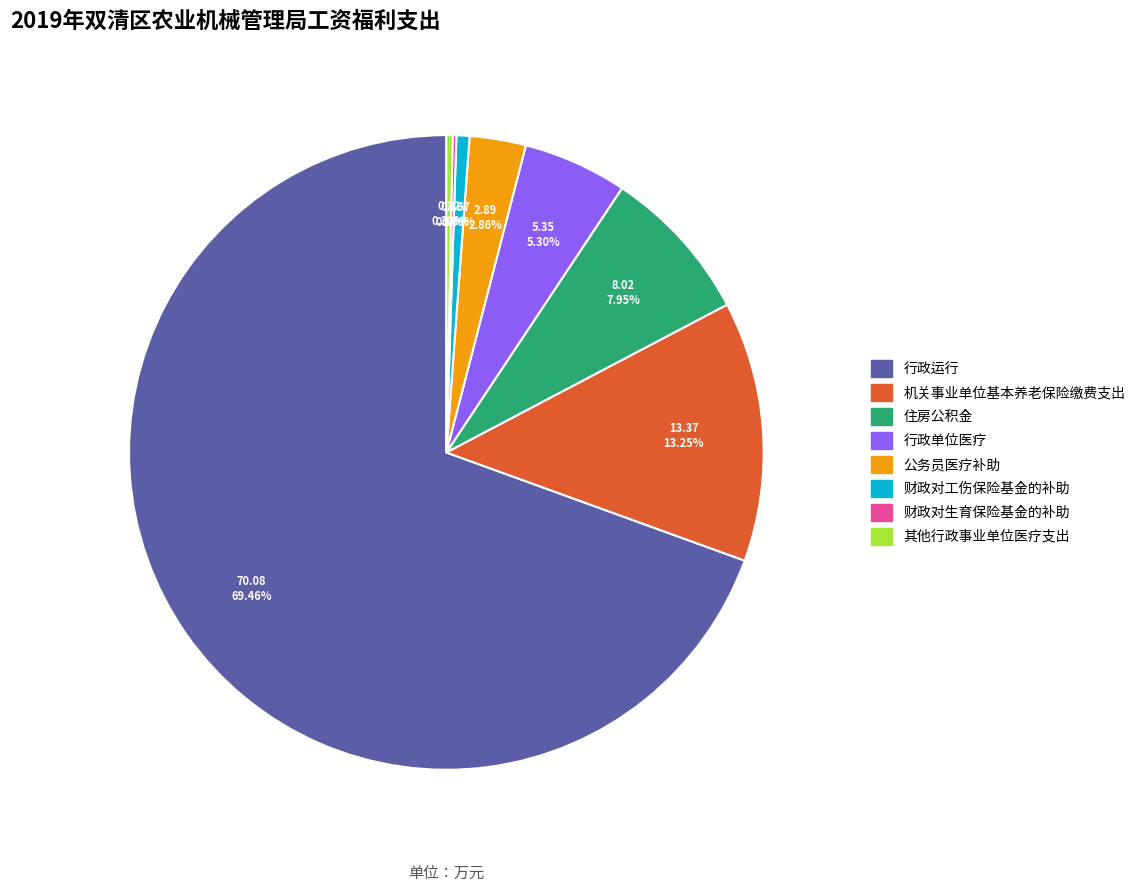

Which slice represents more than half of the pie?

行政运行